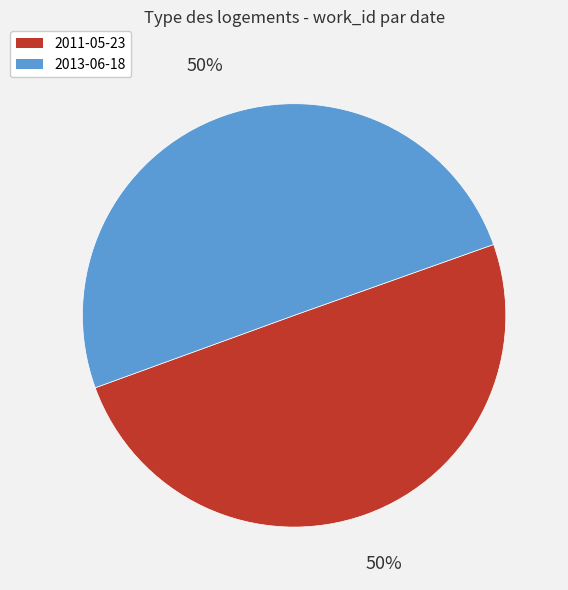

Combined, do 2011-05-23 and 2013-06-18 account for over 50%?

Yes